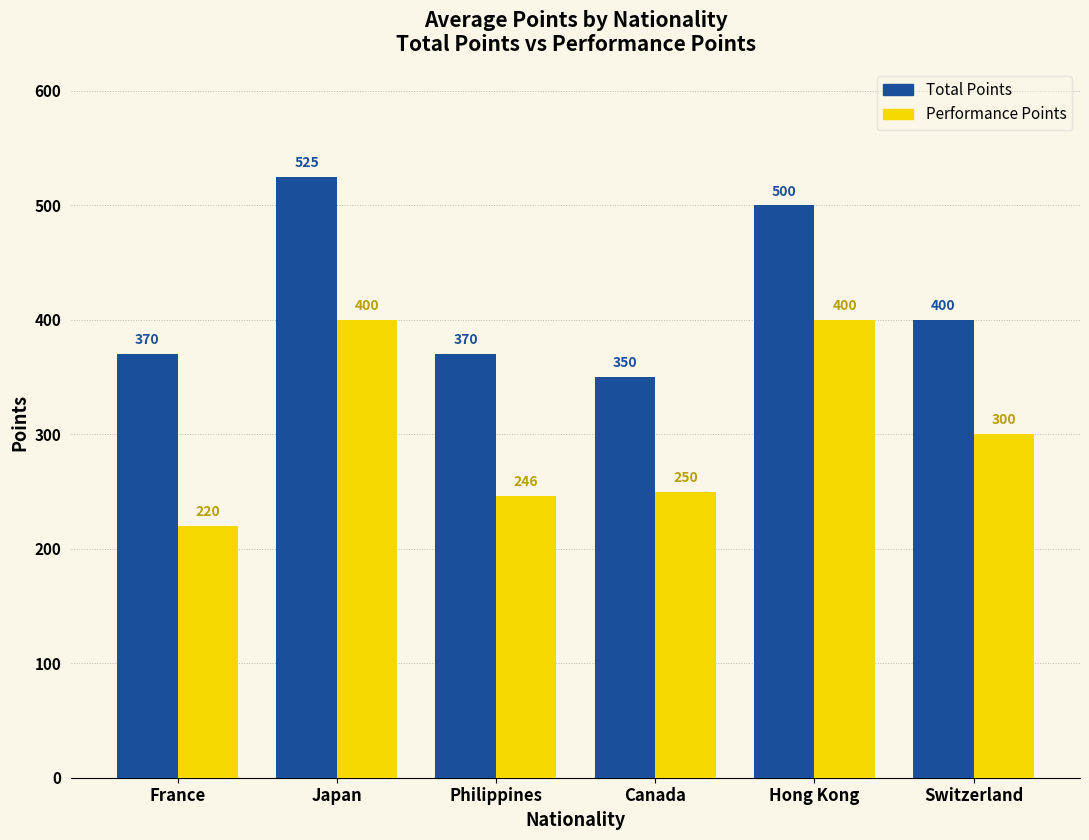

How many Total Points values are between 370 and 500?

4